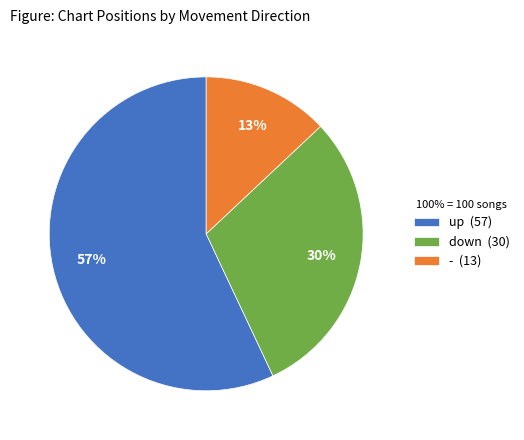

Which category accounts for the majority?

up